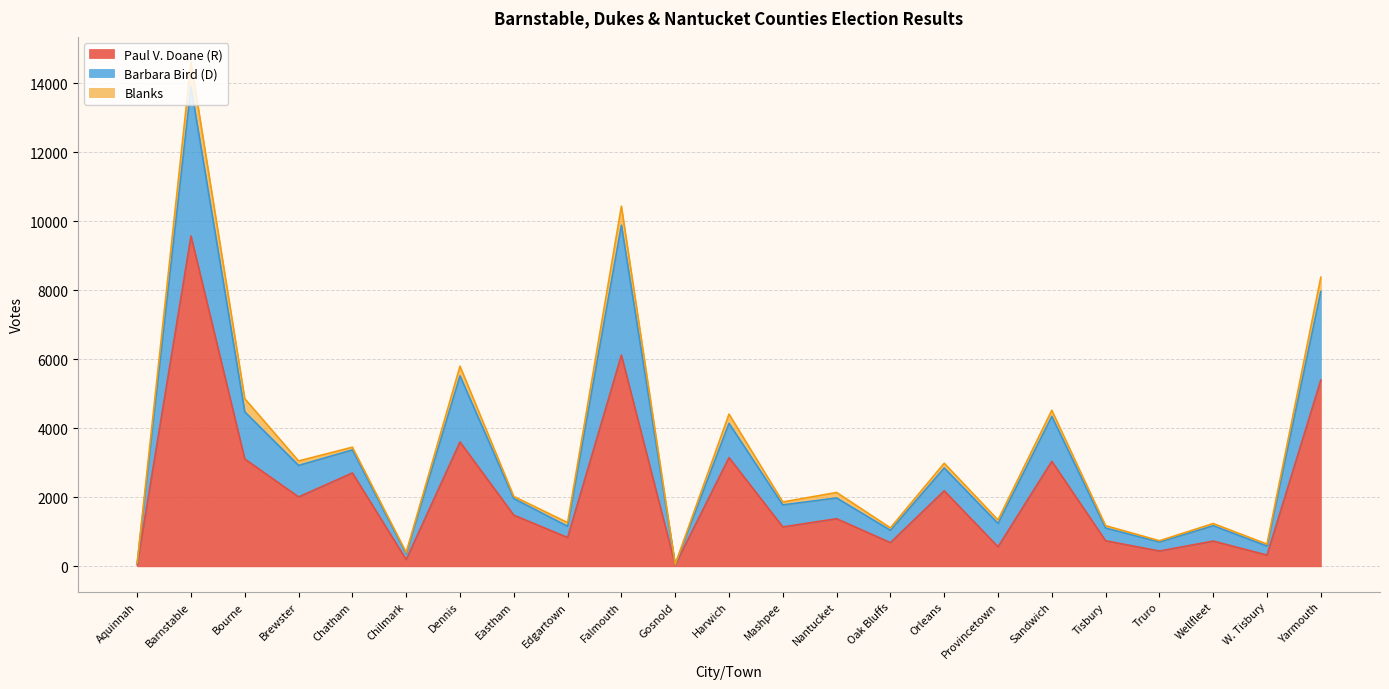

Which category has the highest value in the Paul V. Doane (R) series?

Barnstable